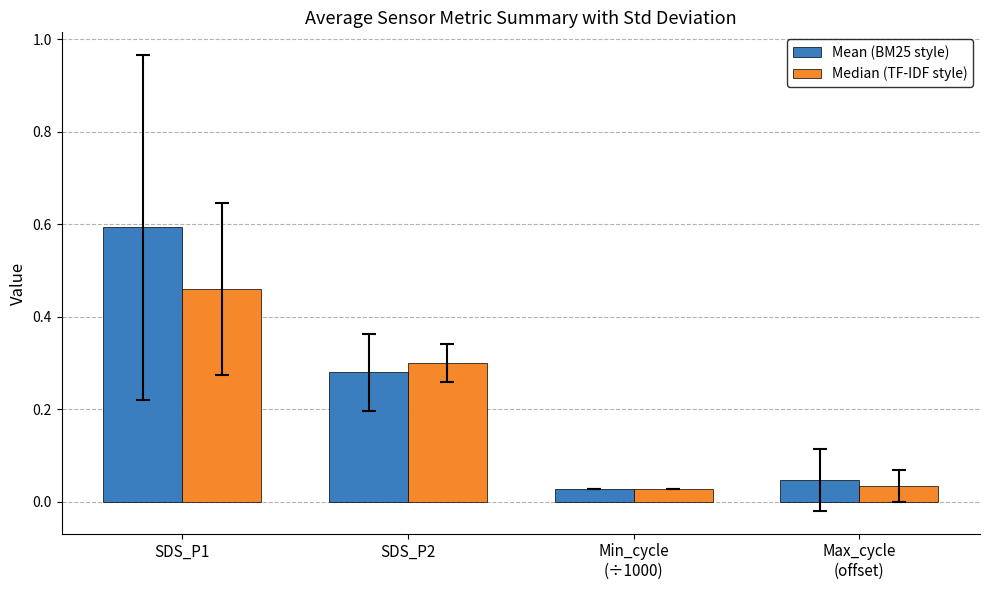

Is the value of Median (TF-IDF style) at SDS_P1 greater than the value of Mean (BM25 style) at SDS_P1?

No